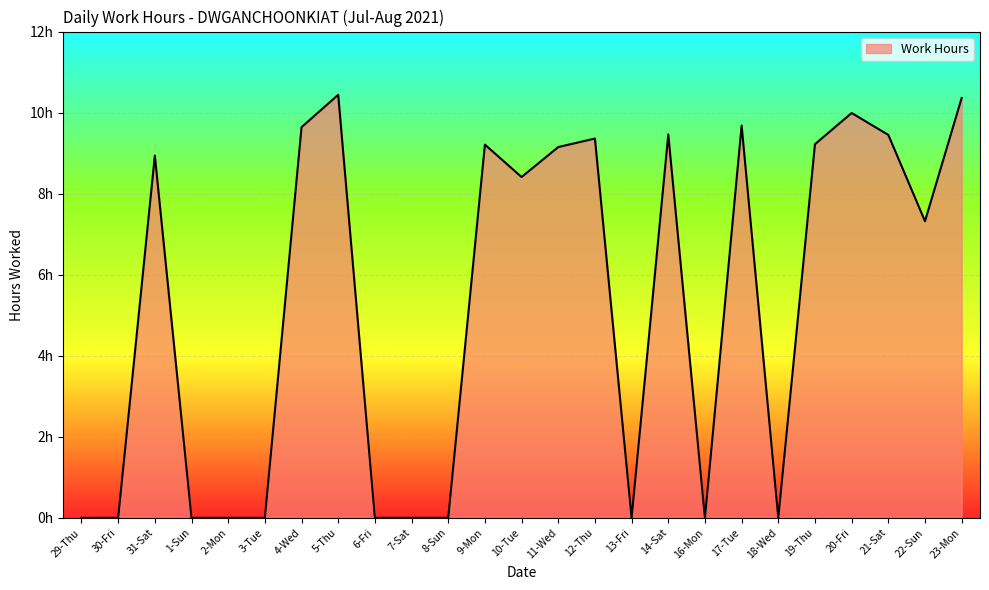

Which category has the lowest value across all series?

29-Thu